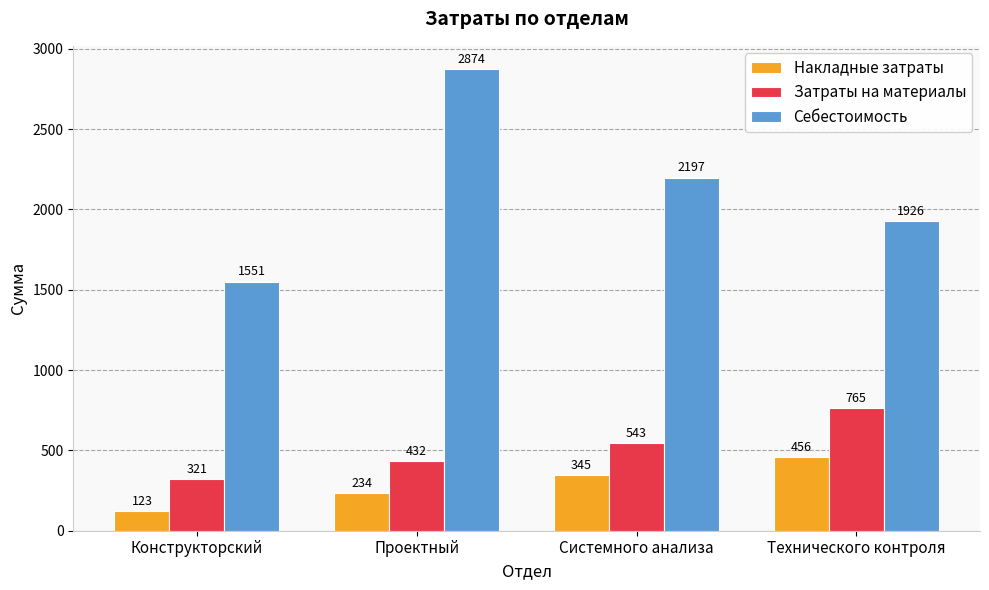

What is the maximum value for Накладные затраты?

456